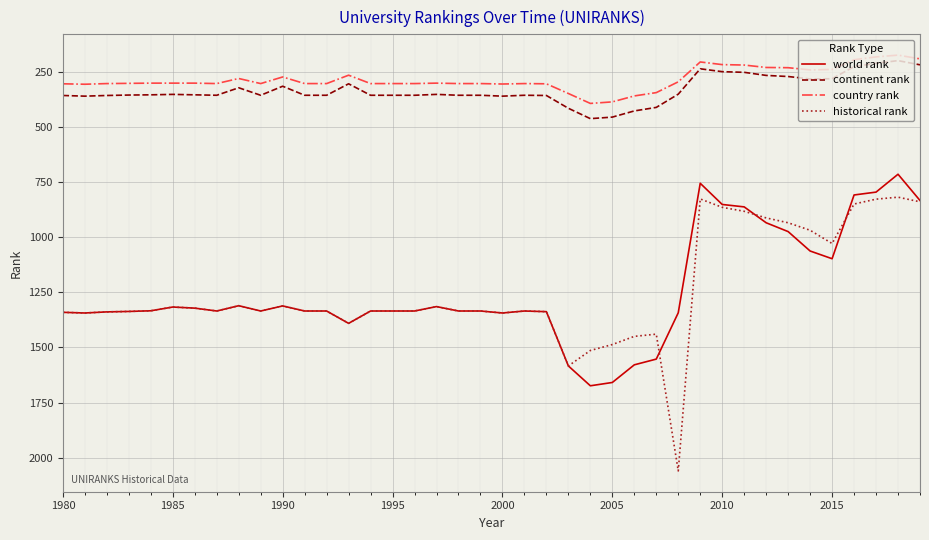

What is the minimum value for continent rank?

200